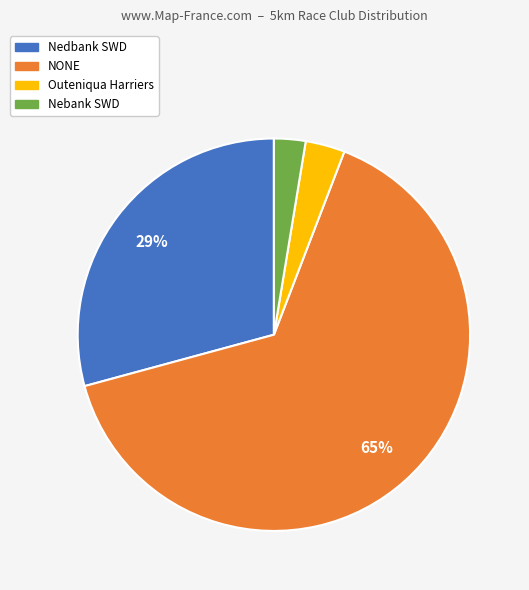

Which category has the biggest portion of the pie?

NONE